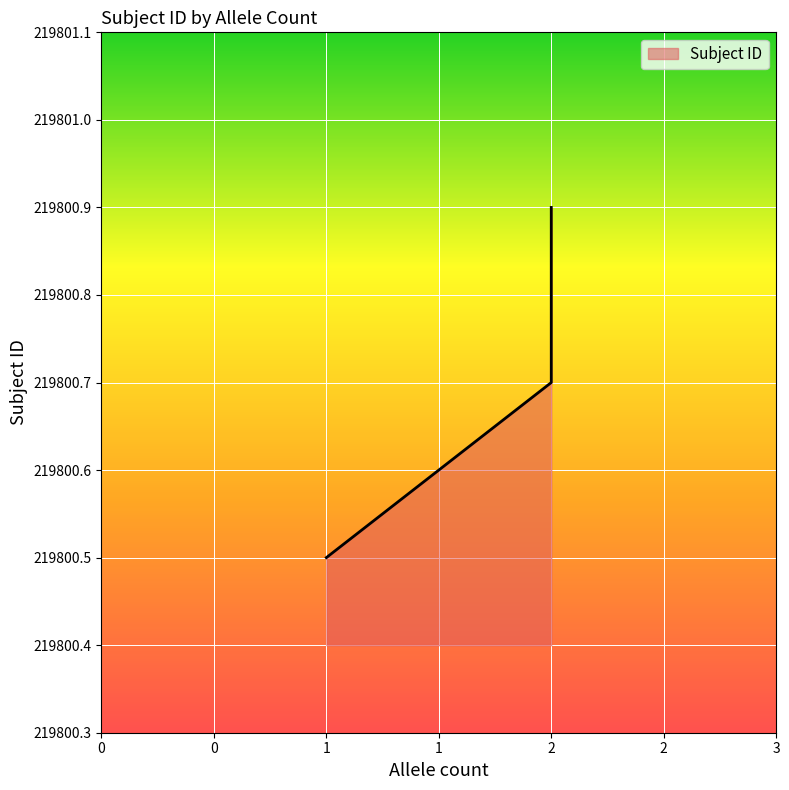

At which category does the chart reach its minimum across all series?

1